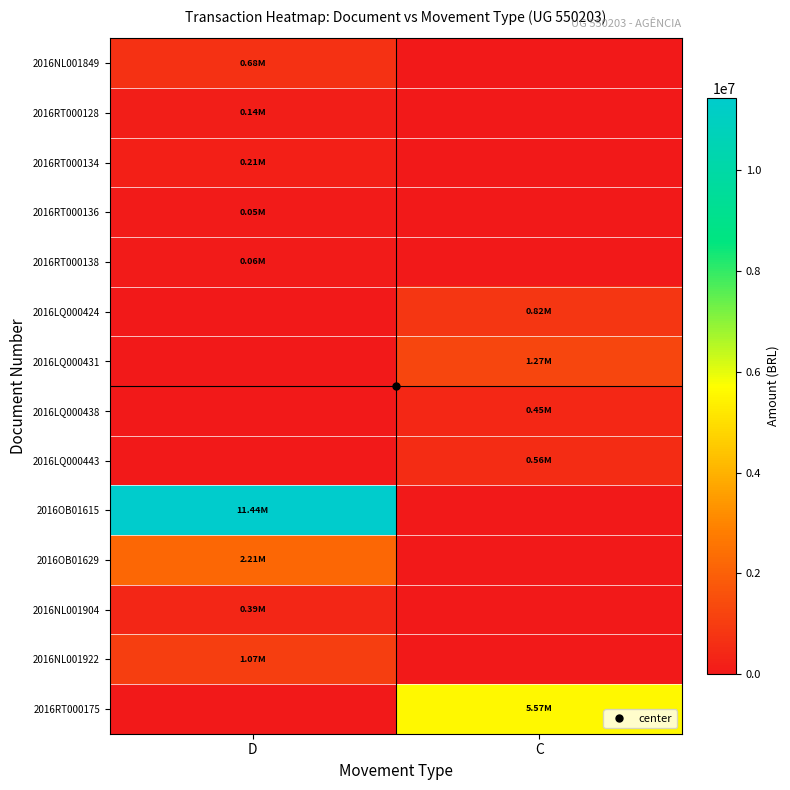

Rank the series by their maximum value, from lowest to highest.

2016RT000136, 2016RT000138, 2016RT000128, 2016RT000134, 2016NL001904, 2016LQ000438, 2016LQ000443, 2016NL001849, 2016LQ000424, 2016NL001922, 2016LQ000431, 2016OB01629, 2016RT000175, 2016OB01615